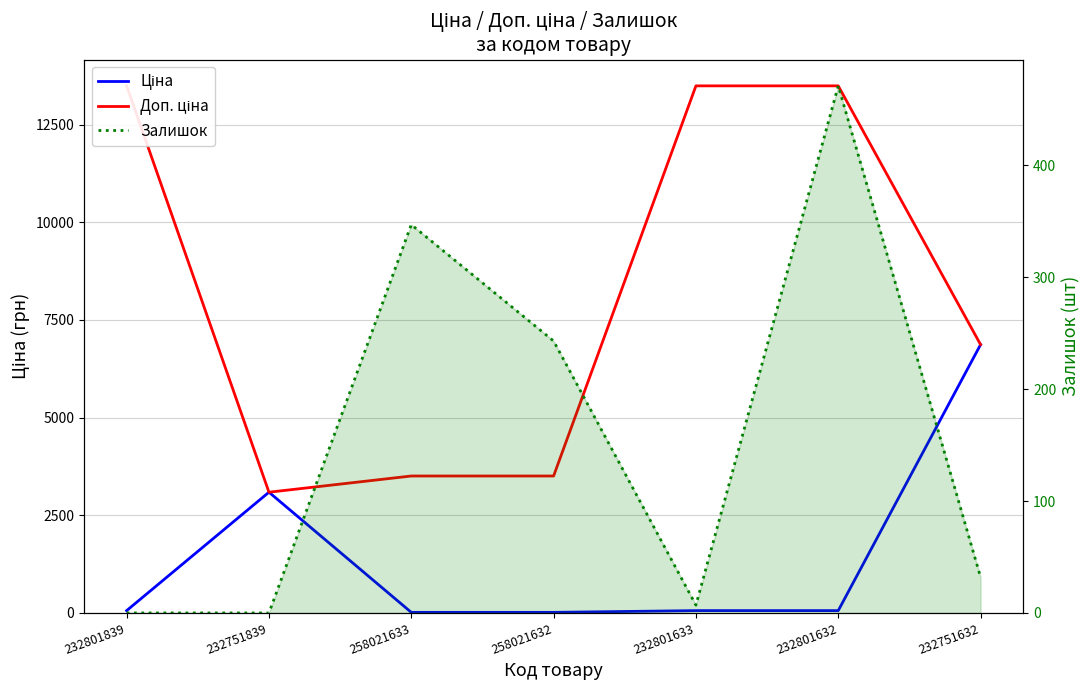

After their last crossing, which series has the higher values: Ціна or Доп. ціна?

Доп. ціна